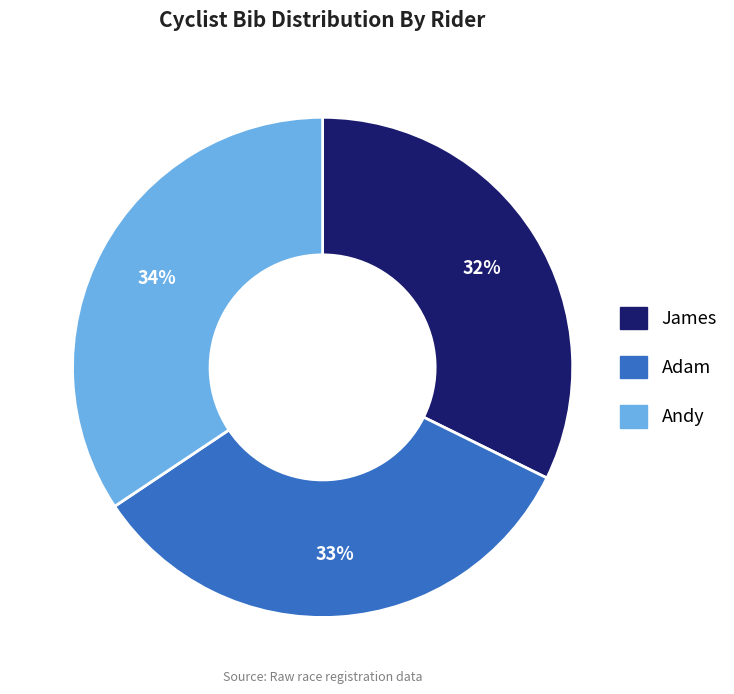

Which category has the biggest portion of the pie?

Andy